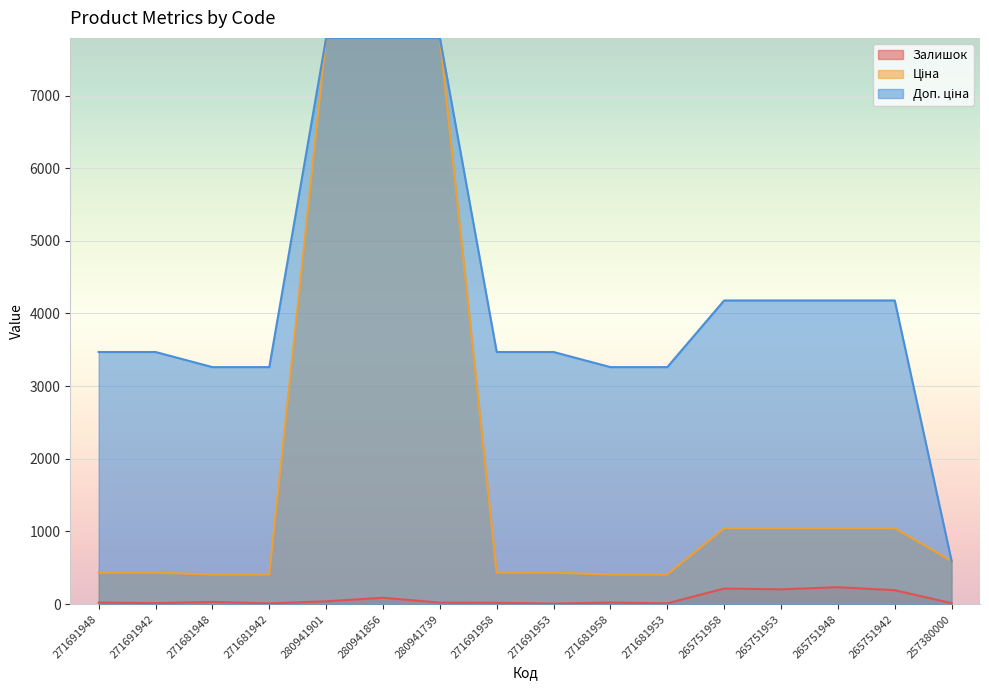

Which series has the largest total across all categories?

Доп. ціна